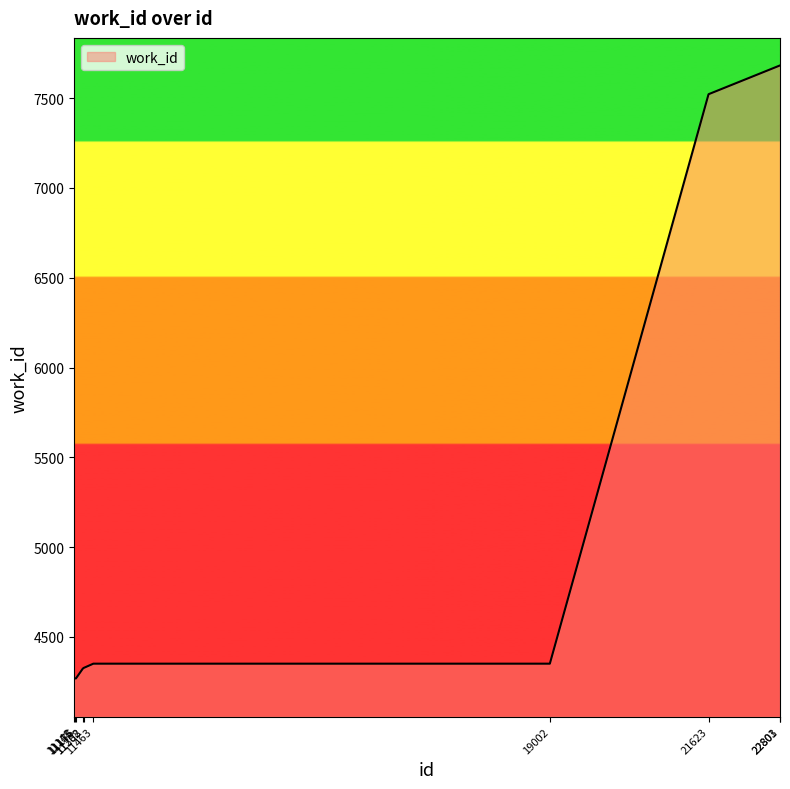

True or false: the data shows 4269 at 11155.

True